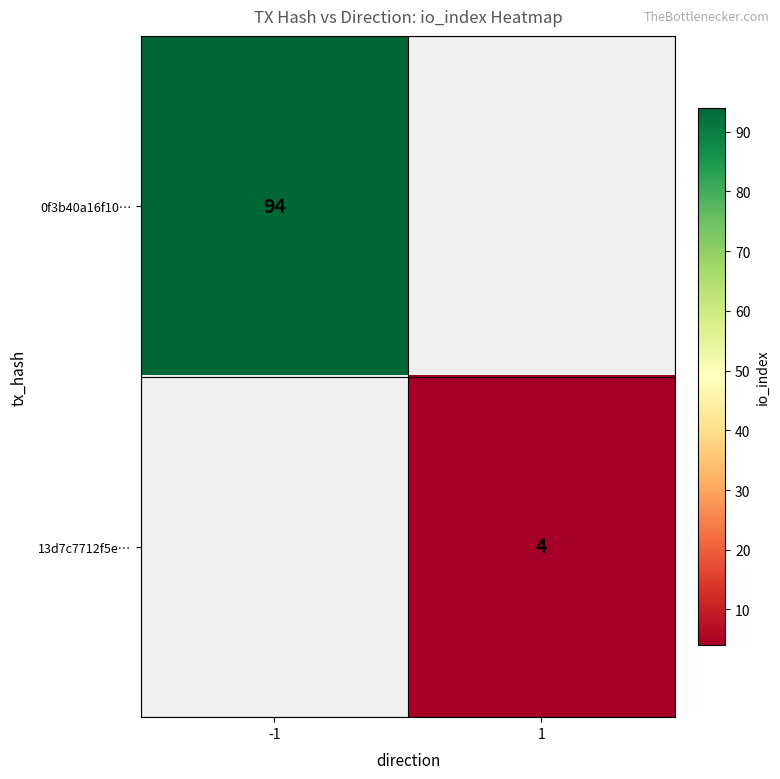

True or false: 13d7c7712f5e… has a value of 1 at 1.

False